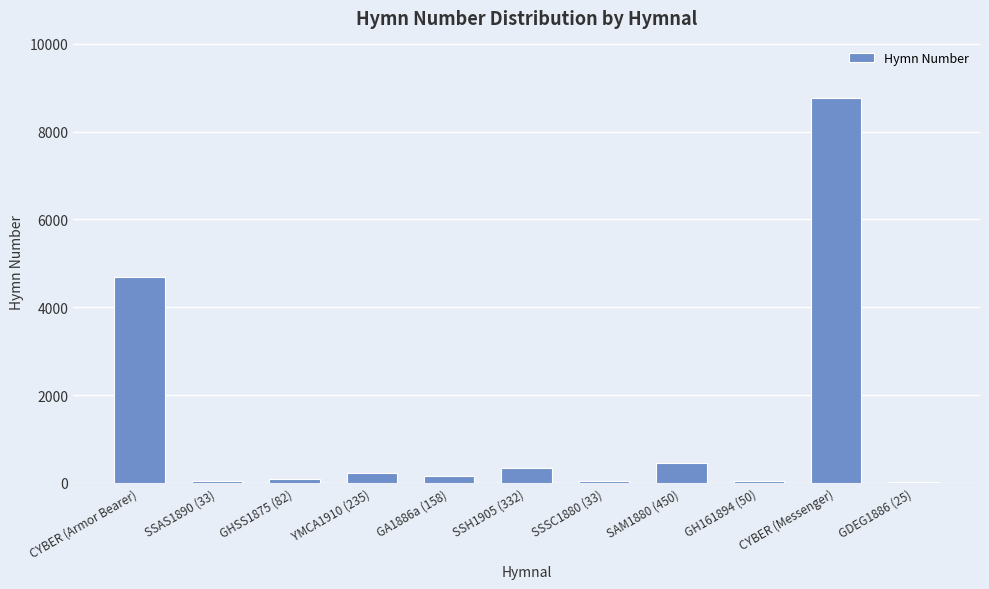

What is the sum of all values?

14835